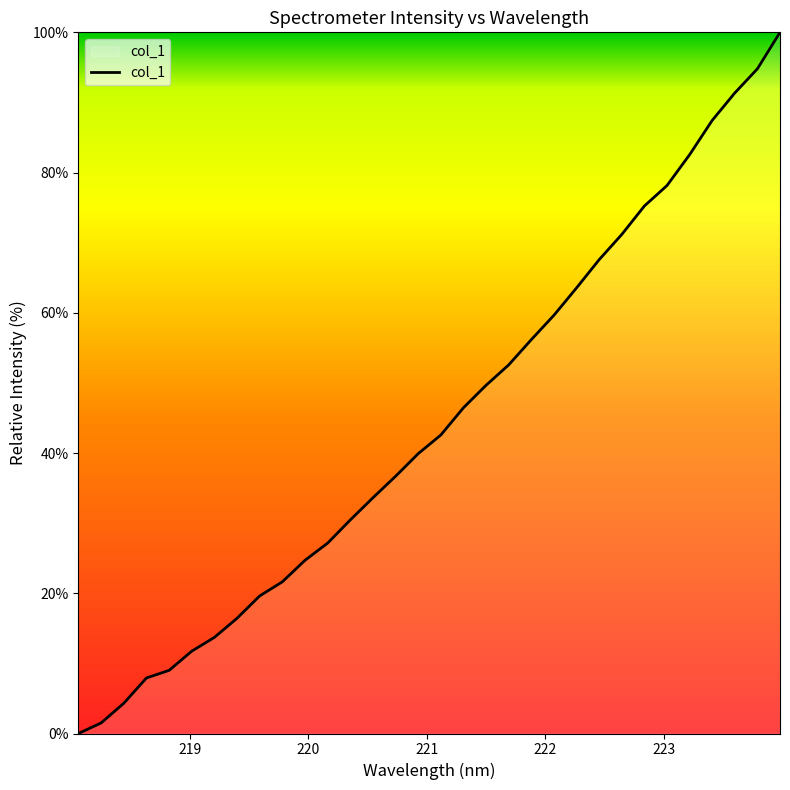

What is the greatest value displayed?

100.0